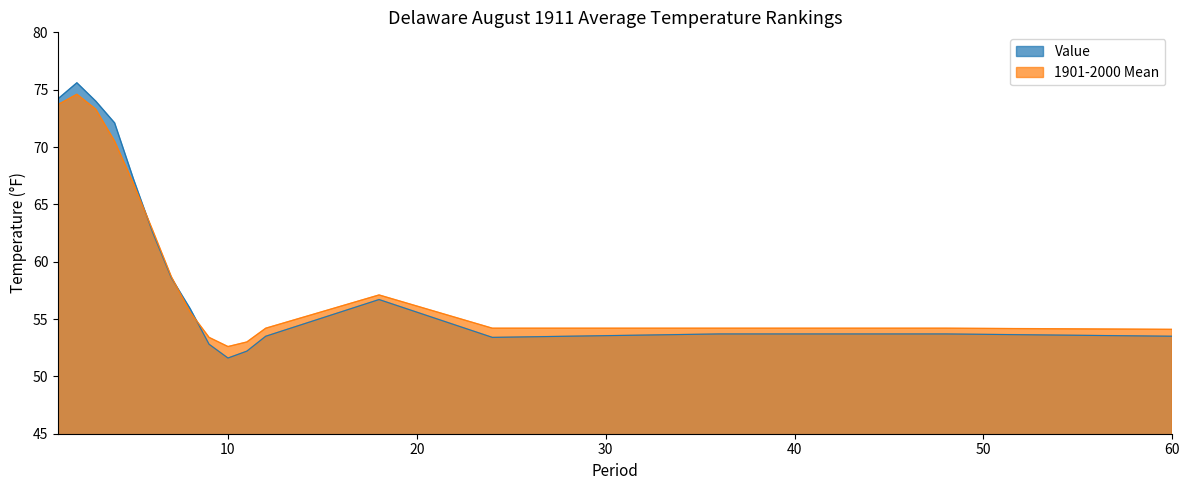

The value of 1901-2000 Mean at 12 is 76.1. True or false?

False